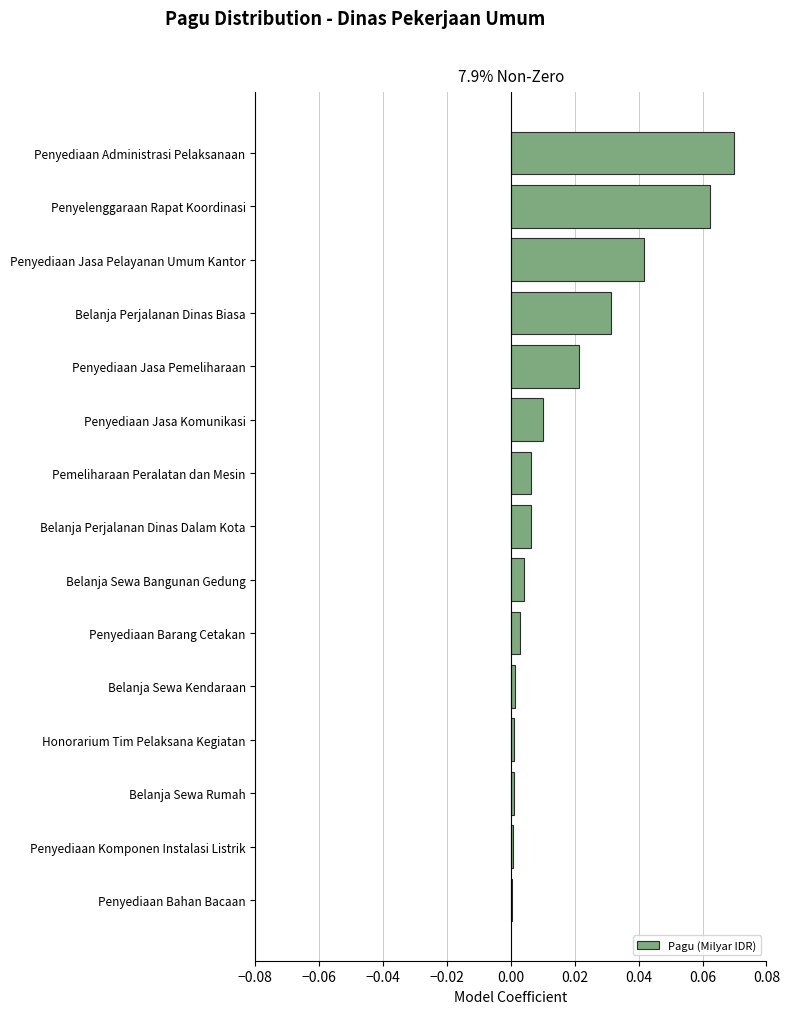

How many data points does each series have?

15